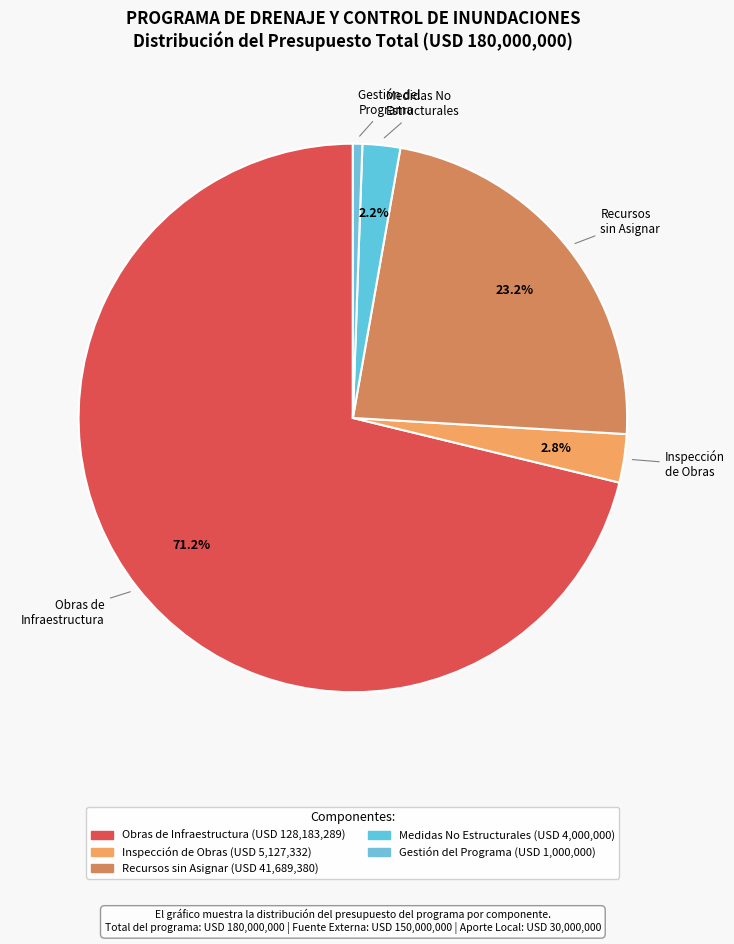

Between Gestión del Programa and Obras de Infraestructura, which is larger?

Obras de Infraestructura